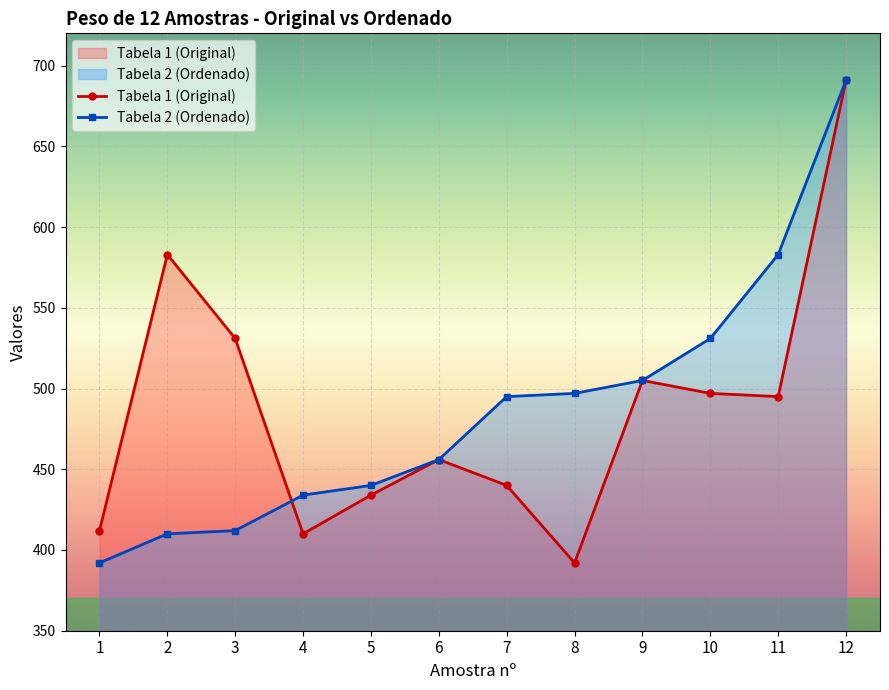

Which label corresponds to the largest value in the chart?

12